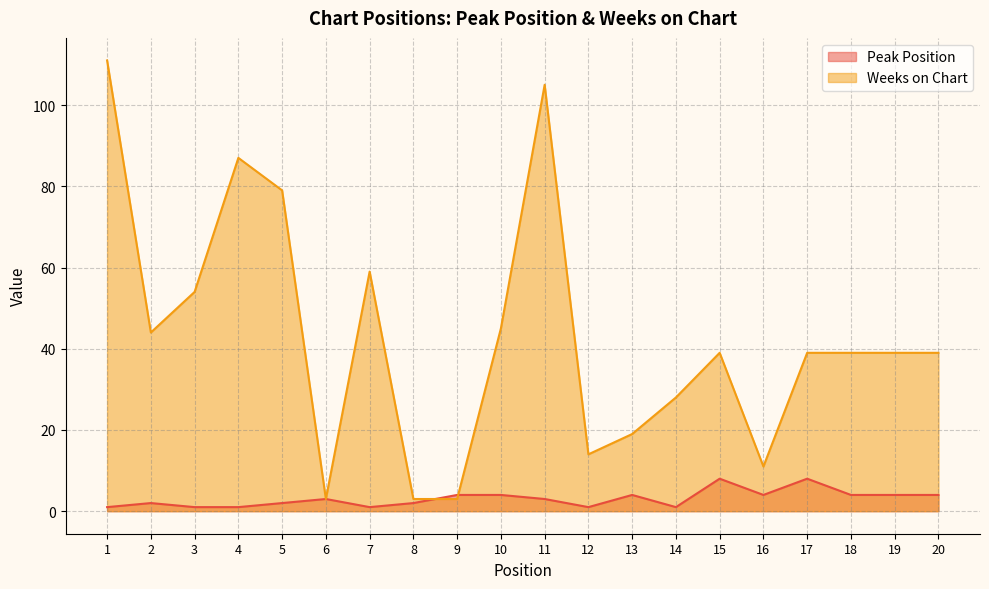

Between 14 and 17, which is larger?

17